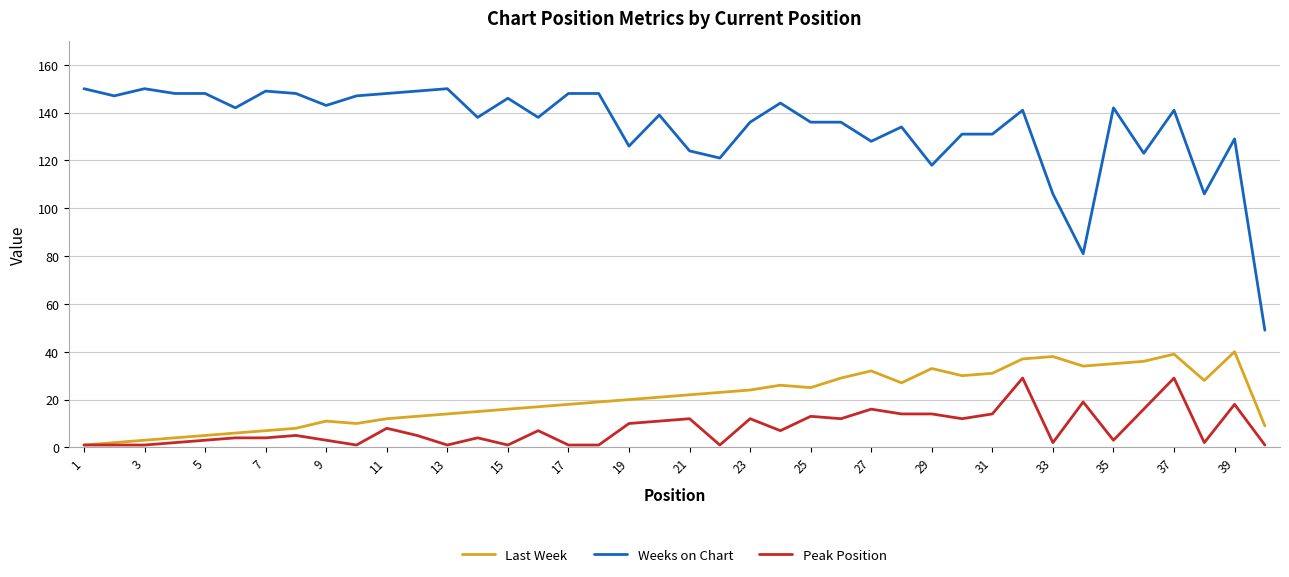

Which series has the widest spread of values?

Weeks on Chart